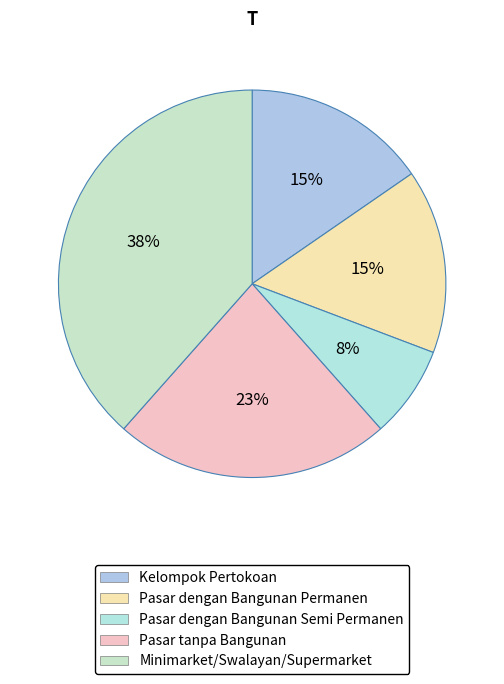

Rank the categories by value from lowest to highest.

Pasar dengan Bangunan Semi Permanen, Kelompok Pertokoan, Pasar dengan Bangunan Permanen, Pasar tanpa Bangunan, Minimarket/Swalayan/Supermarket